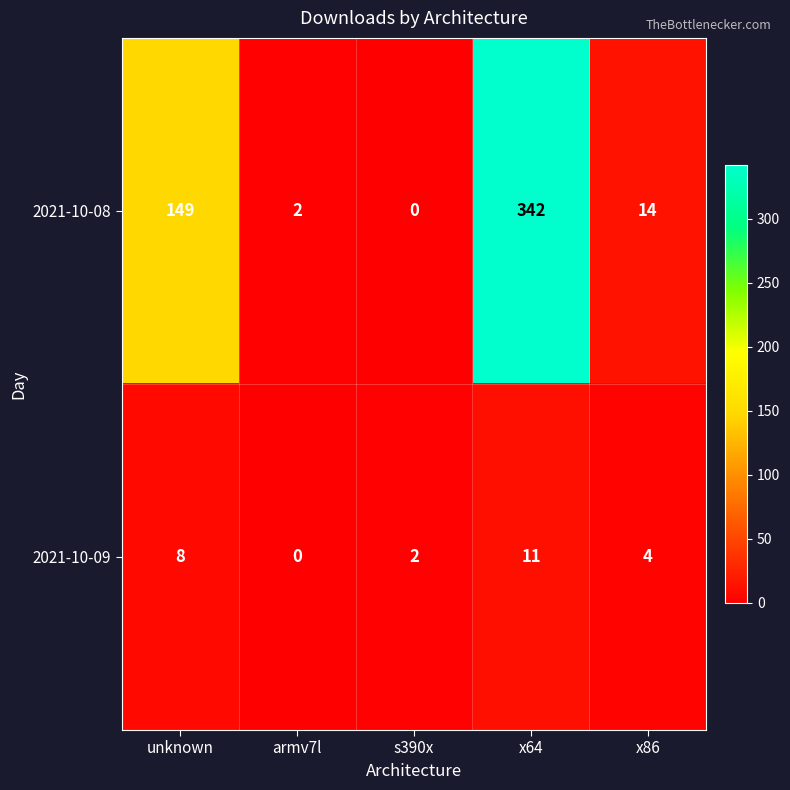

At which label is 2021-10-08 closest to 171?

unknown